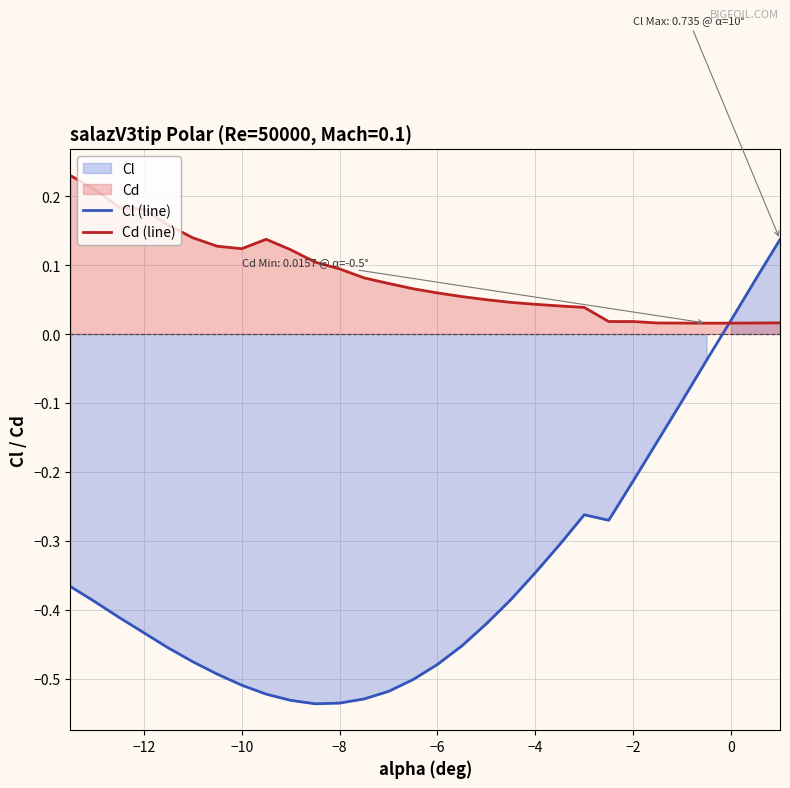

How many positive values does the Cl (line) series have?

3